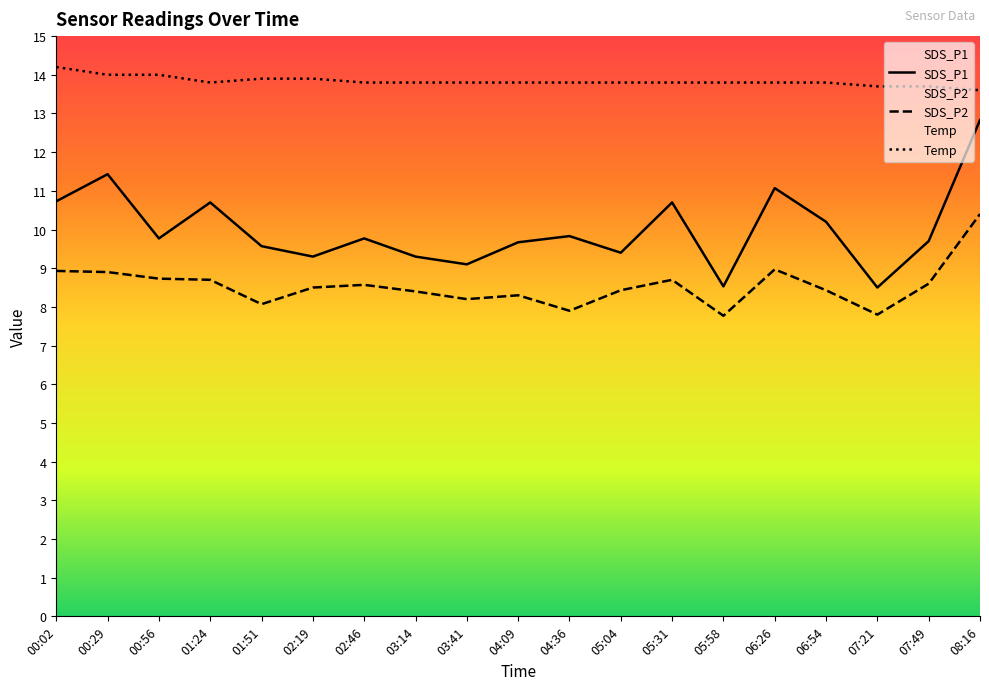

At which category does the chart reach its minimum across all series?

05:58